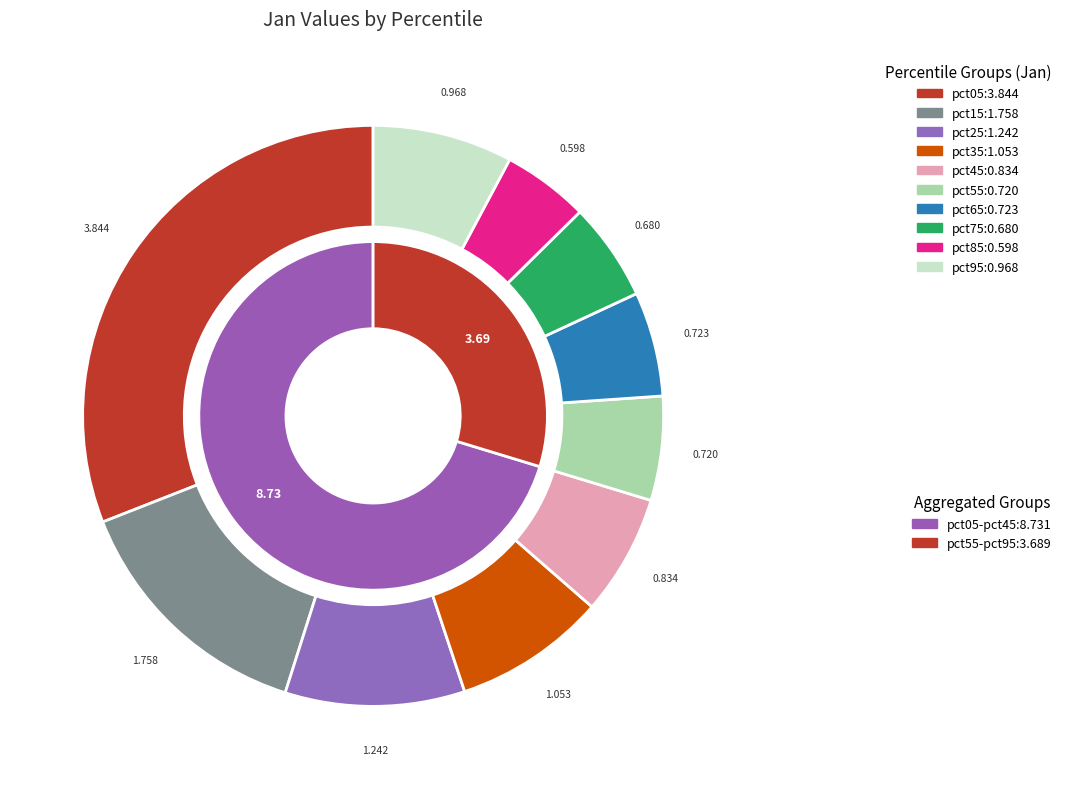

Do pct95 and pct05 together represent more than half of the pie?

No